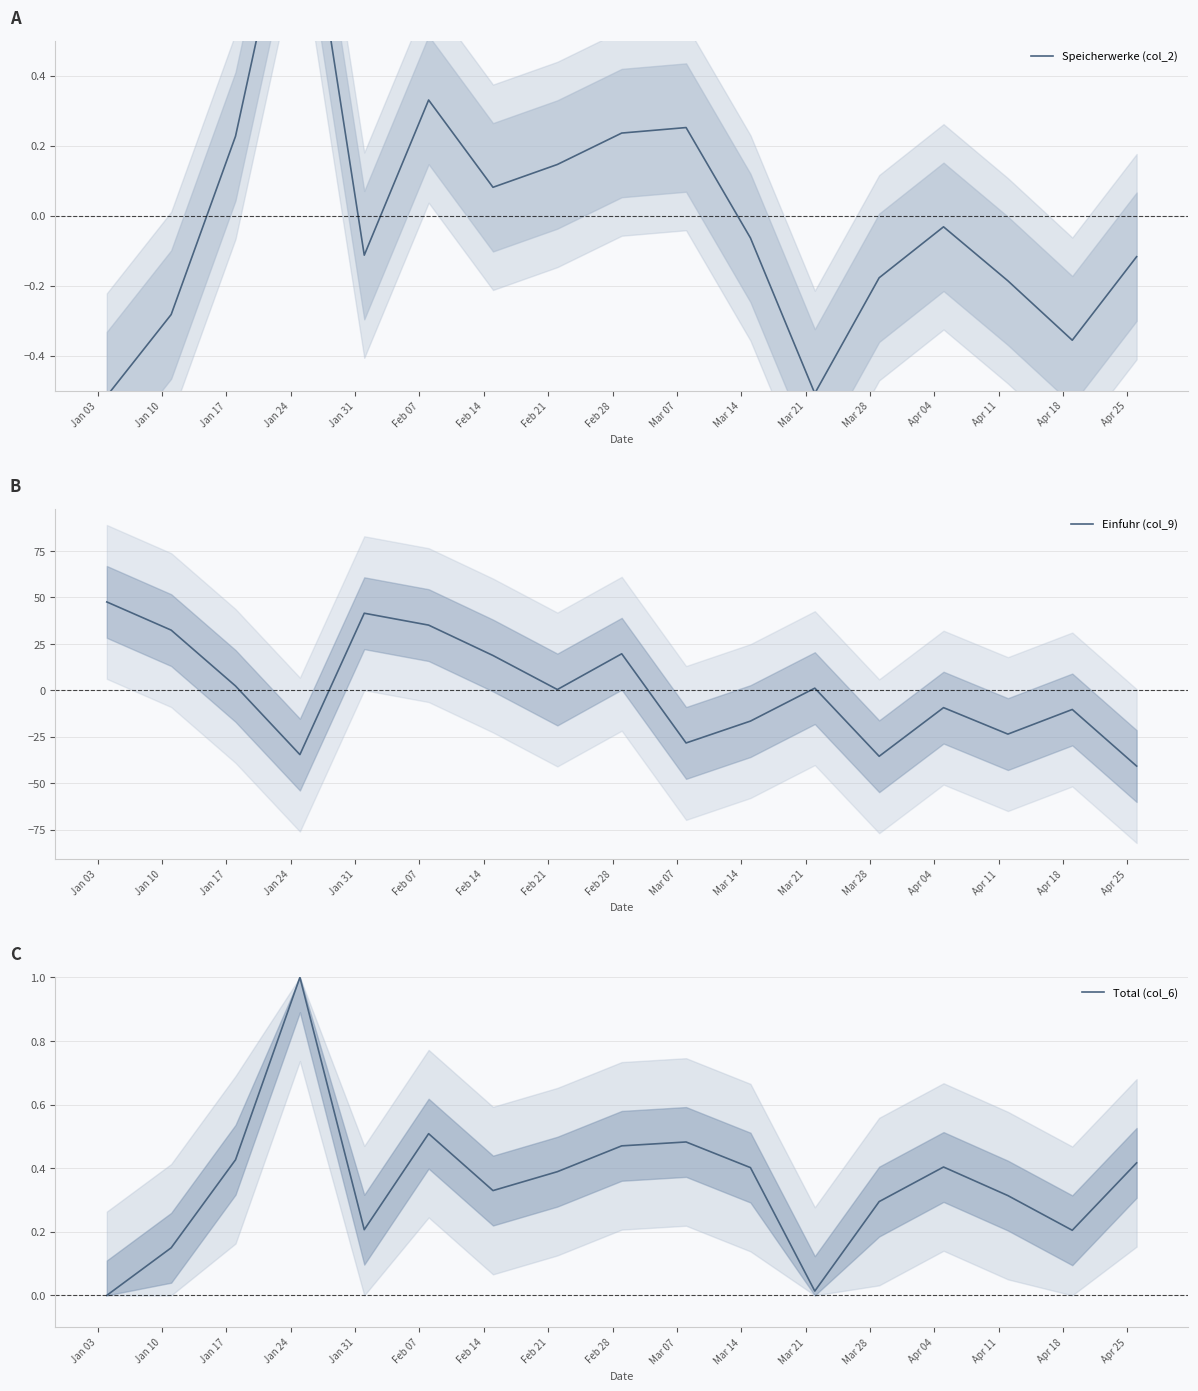

What is the label of the 13th point from the right?

Jan 31